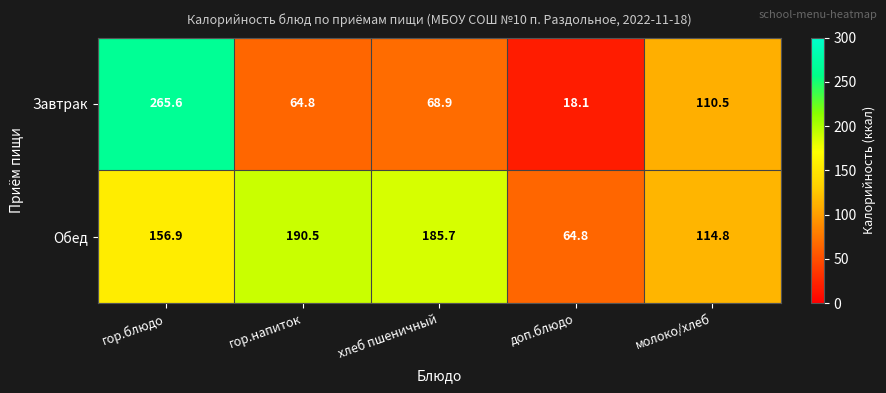

Where does the Обед series first go above 156?

гор.блюдо